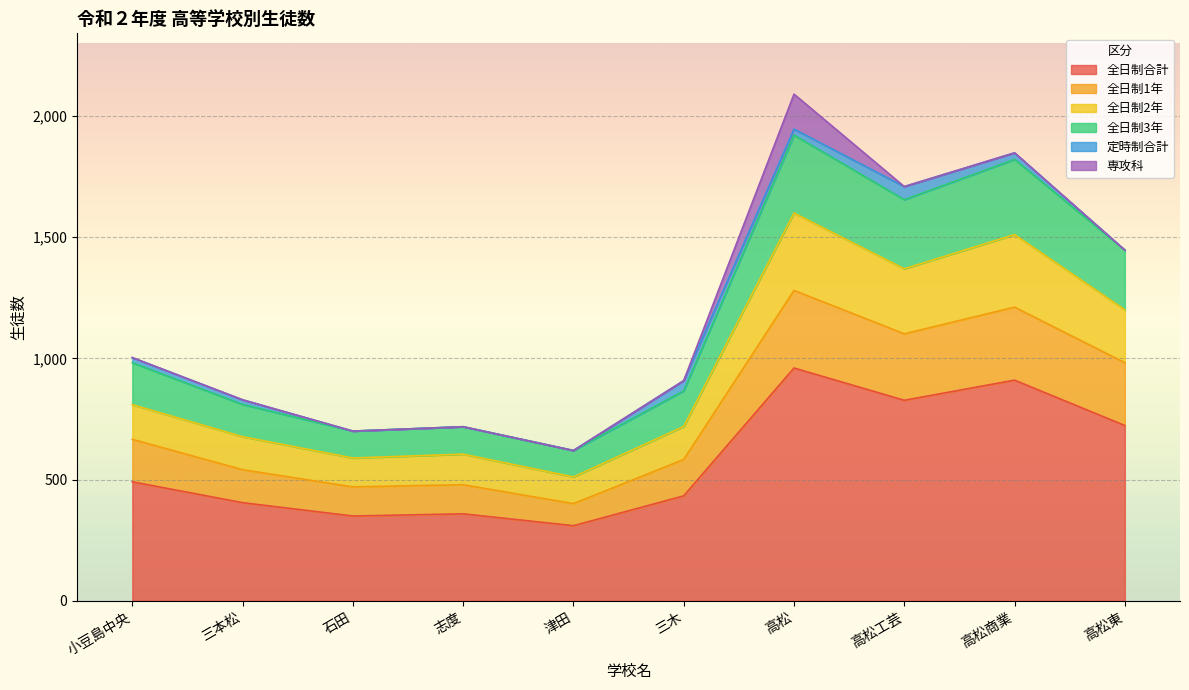

The 全日制合計 series shows 167 at 志度. True or false?

False